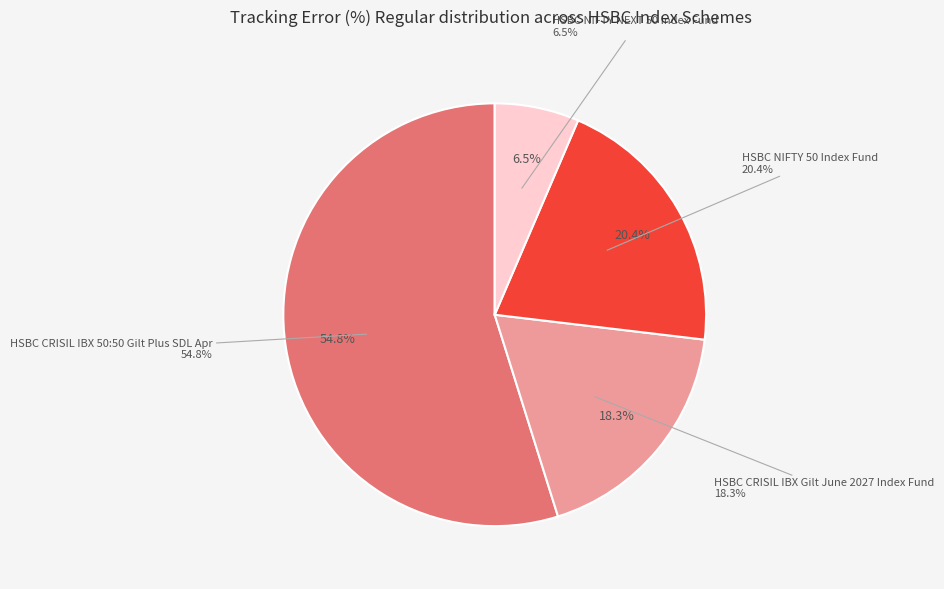

How many segments does this pie chart have?

4